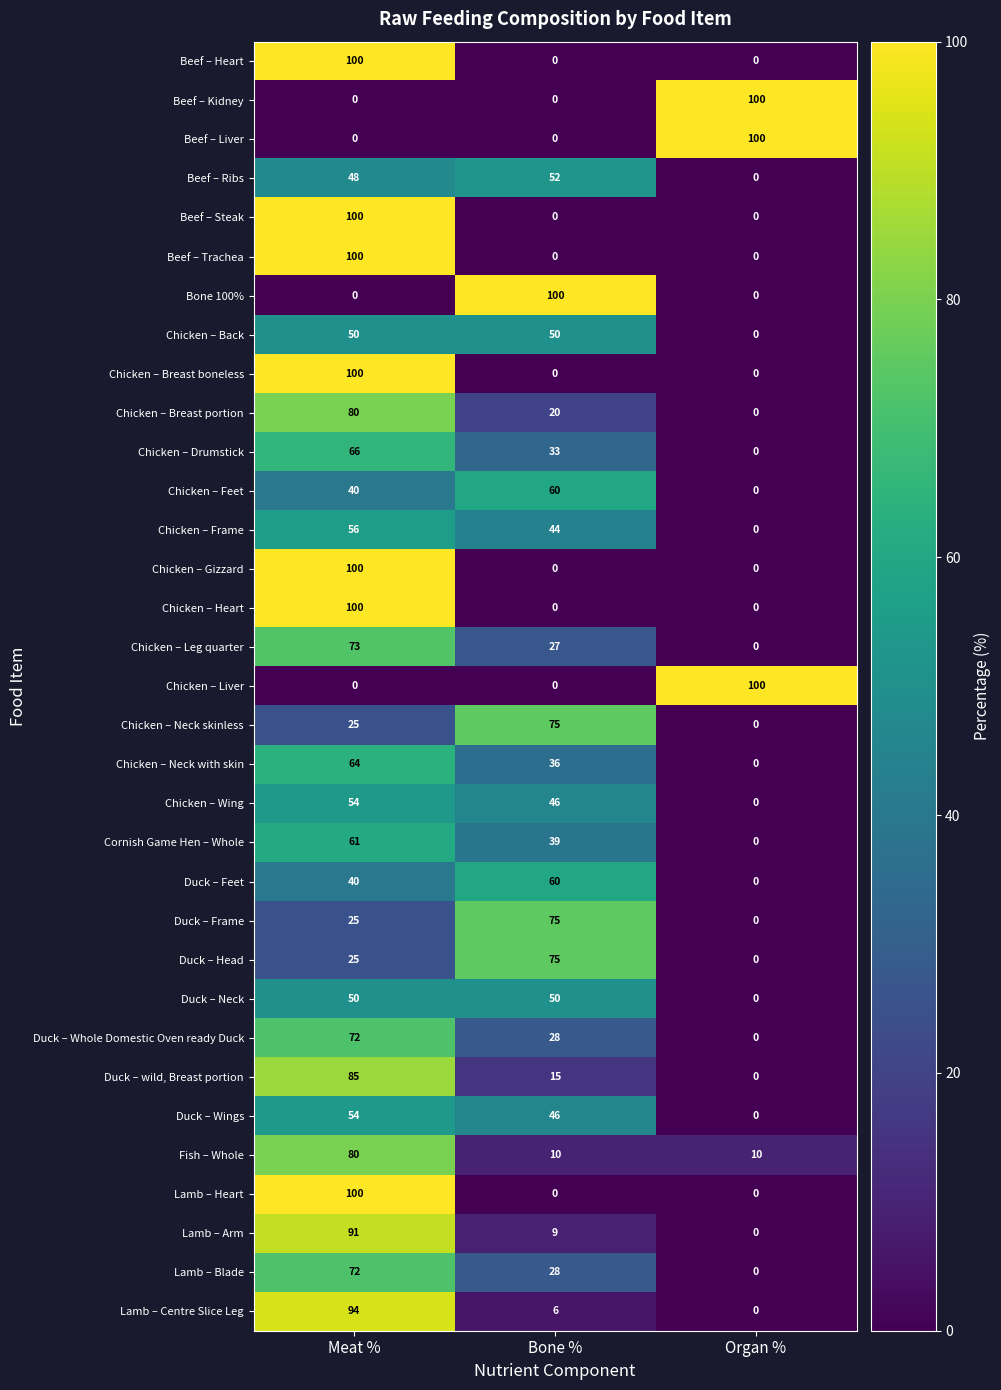

What is the spread (max minus min) of values at Organ %?

100